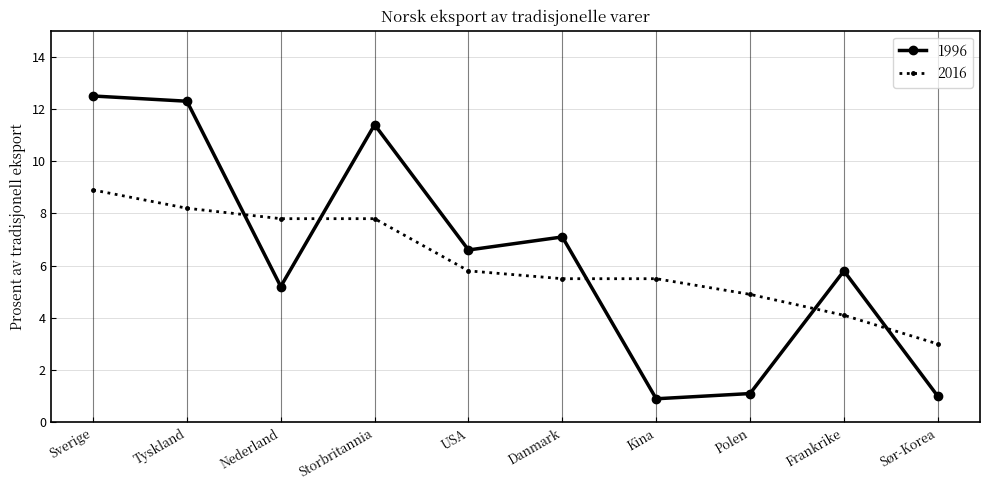

At Sør-Korea, list the series in order from smallest to largest.

1996, 2016